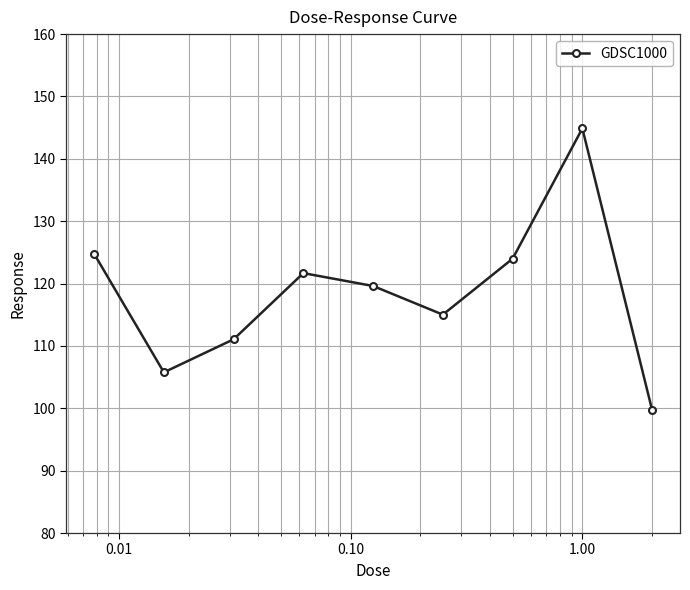

Reading left to right, transcribe all the data shown in this chart.

124.8	105.8	111.1	121.7	119.6	115.0	124.0	144.9	99.7